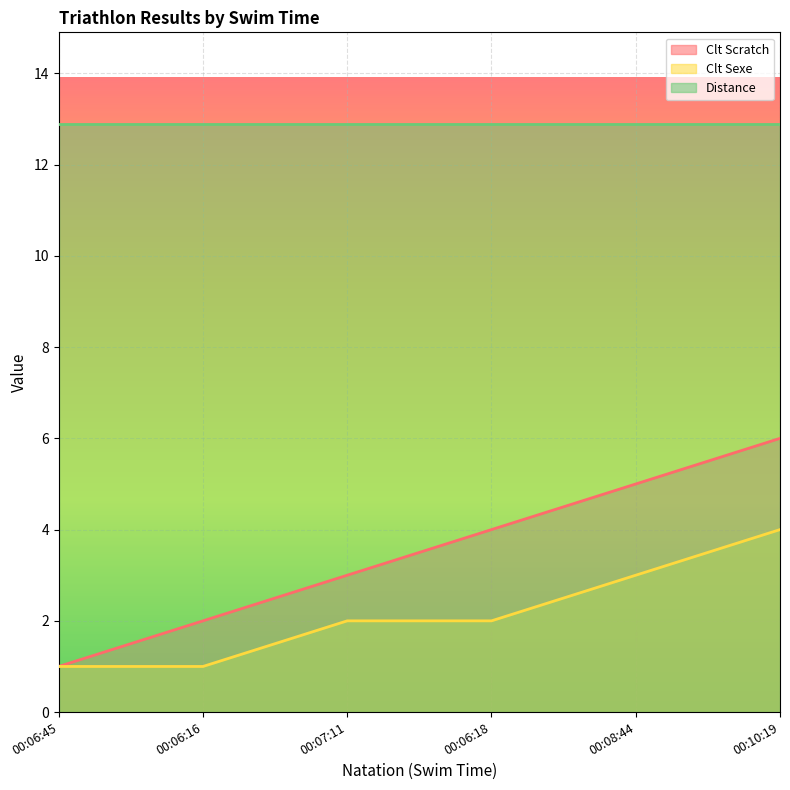

What is the sum of the Clt Sexe values at 00:06:18 and 00:07:11?

4.0